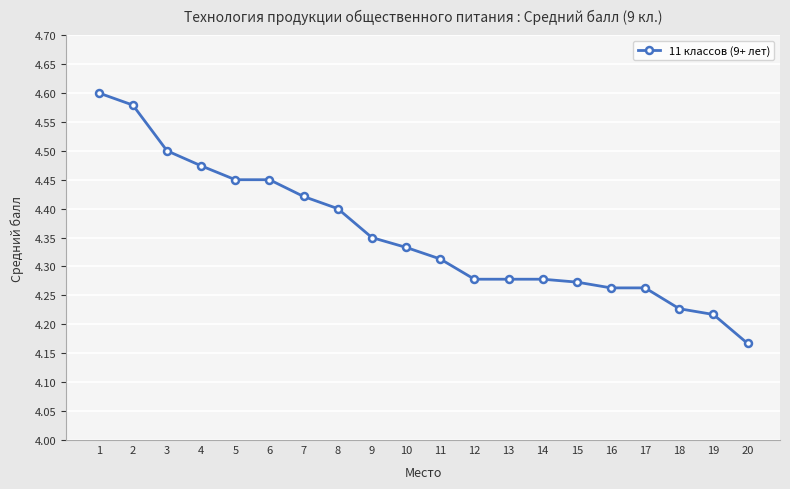

What is the change in value from 1 to 16?

-0.3